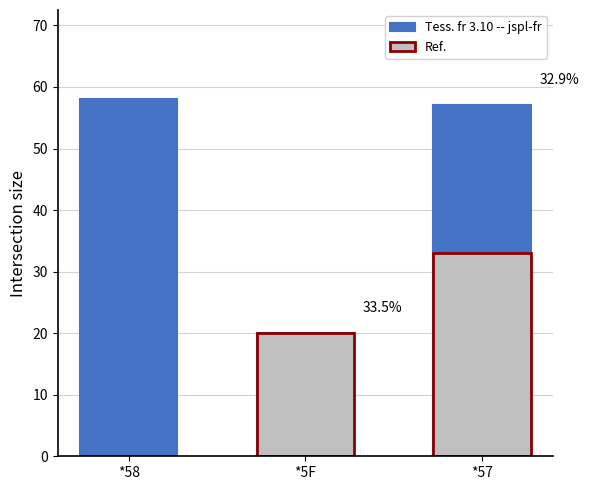

How many data points in Tess. fr 3.10 -- jspl-fr are less than 57?

1